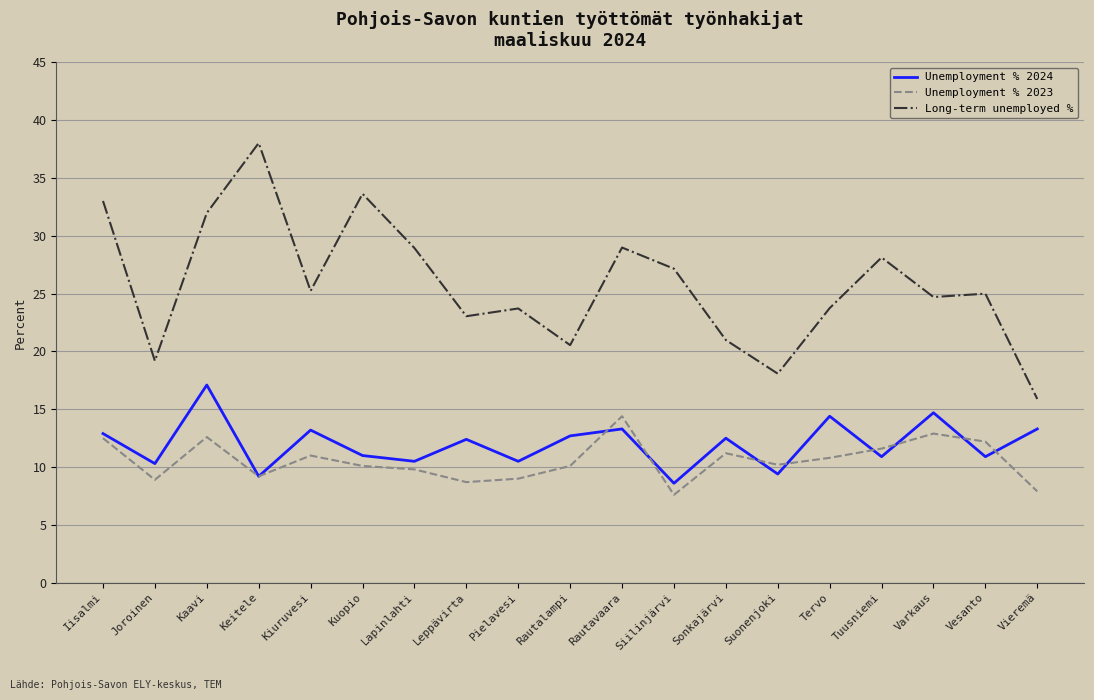

What position from the left is Pielavesi?

9